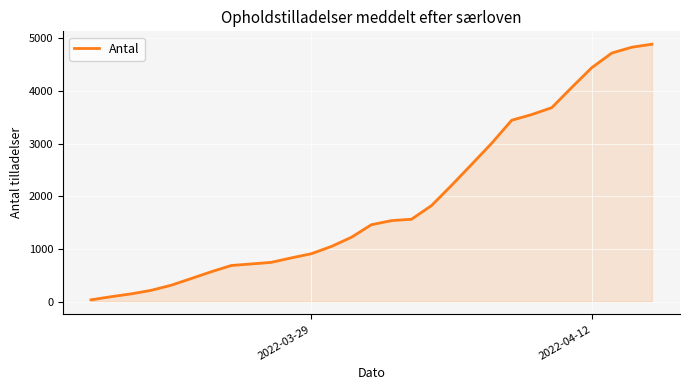

What is the average value?

1924